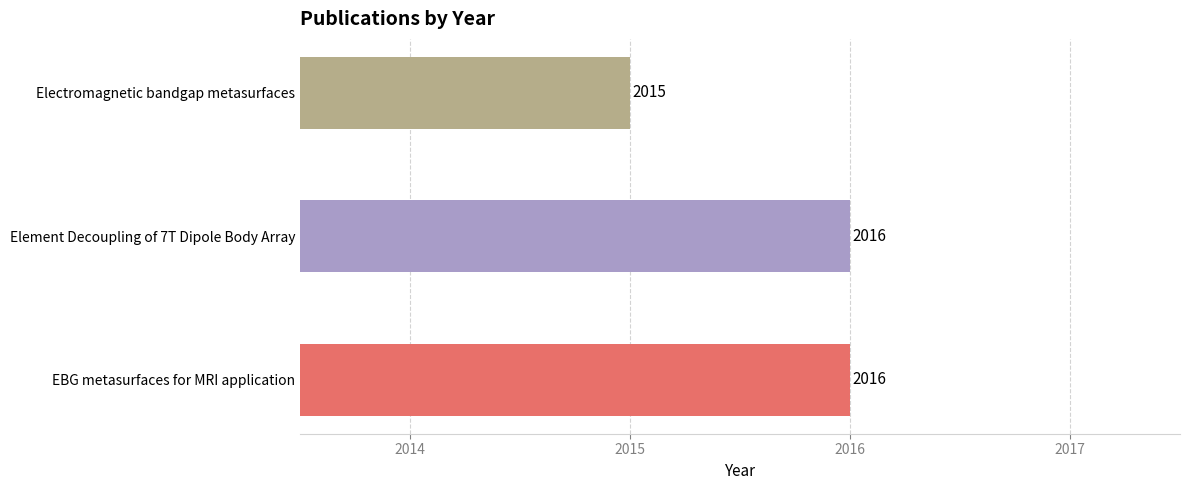

What is the maximum value shown in the chart?

2016